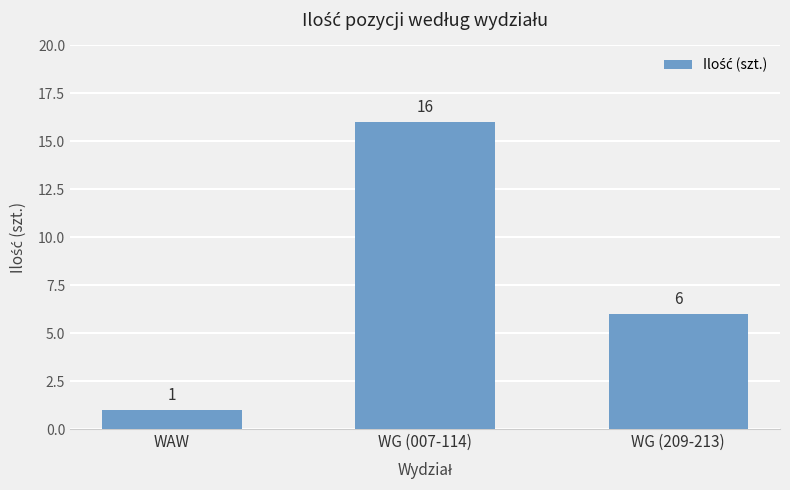

Which label corresponds to the largest value in the chart?

WG (007-114)